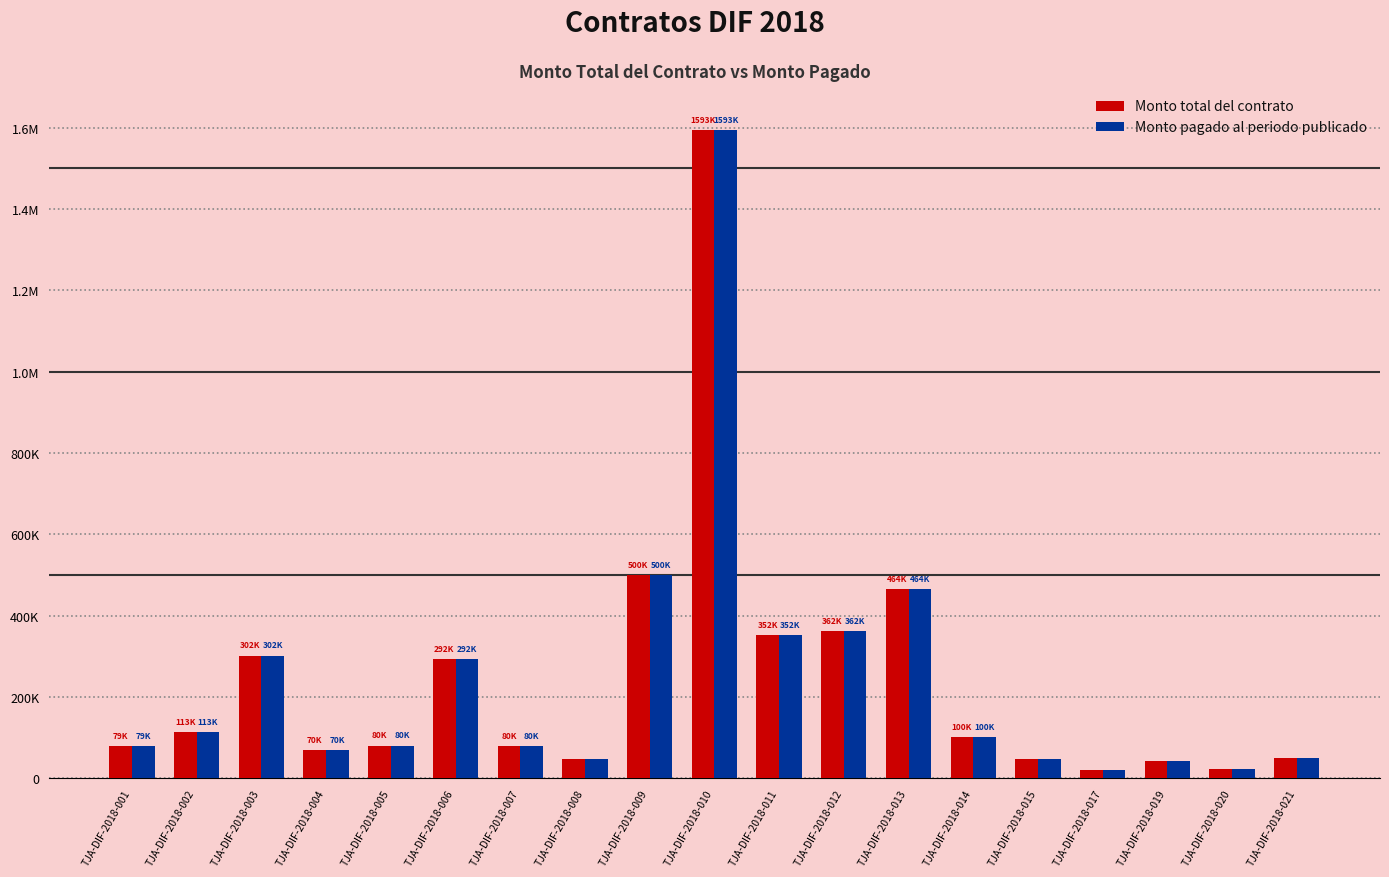

Is it true that Monto pagado al periodo publicado equals 112520.0 at TJA-DIF-2018-002?

True